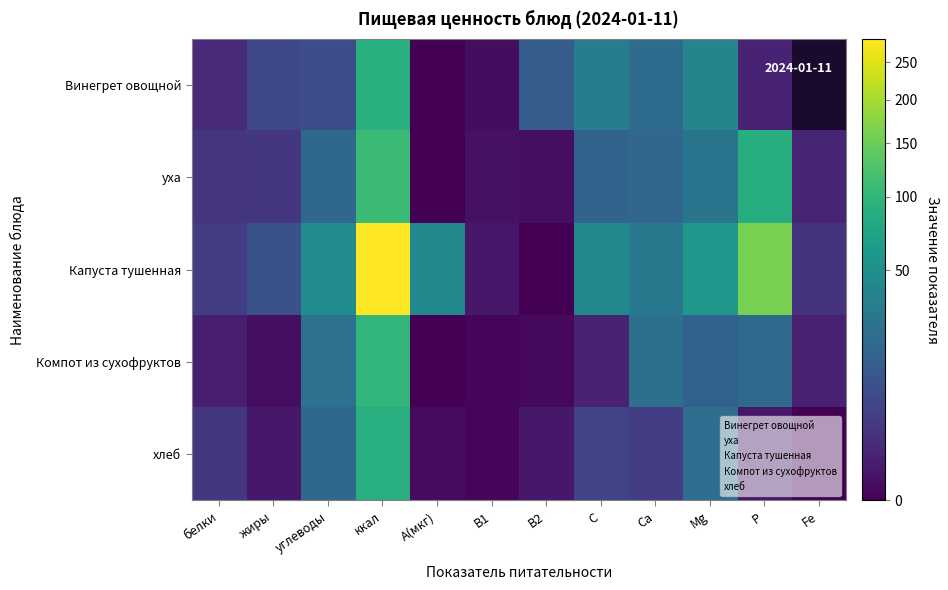

True or false: уха has a value of 0.1 at В1.

True